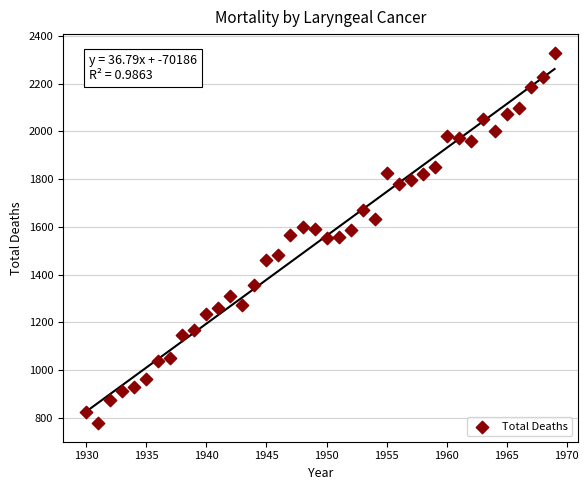

What is the range of Y values (max minus min)?

1553